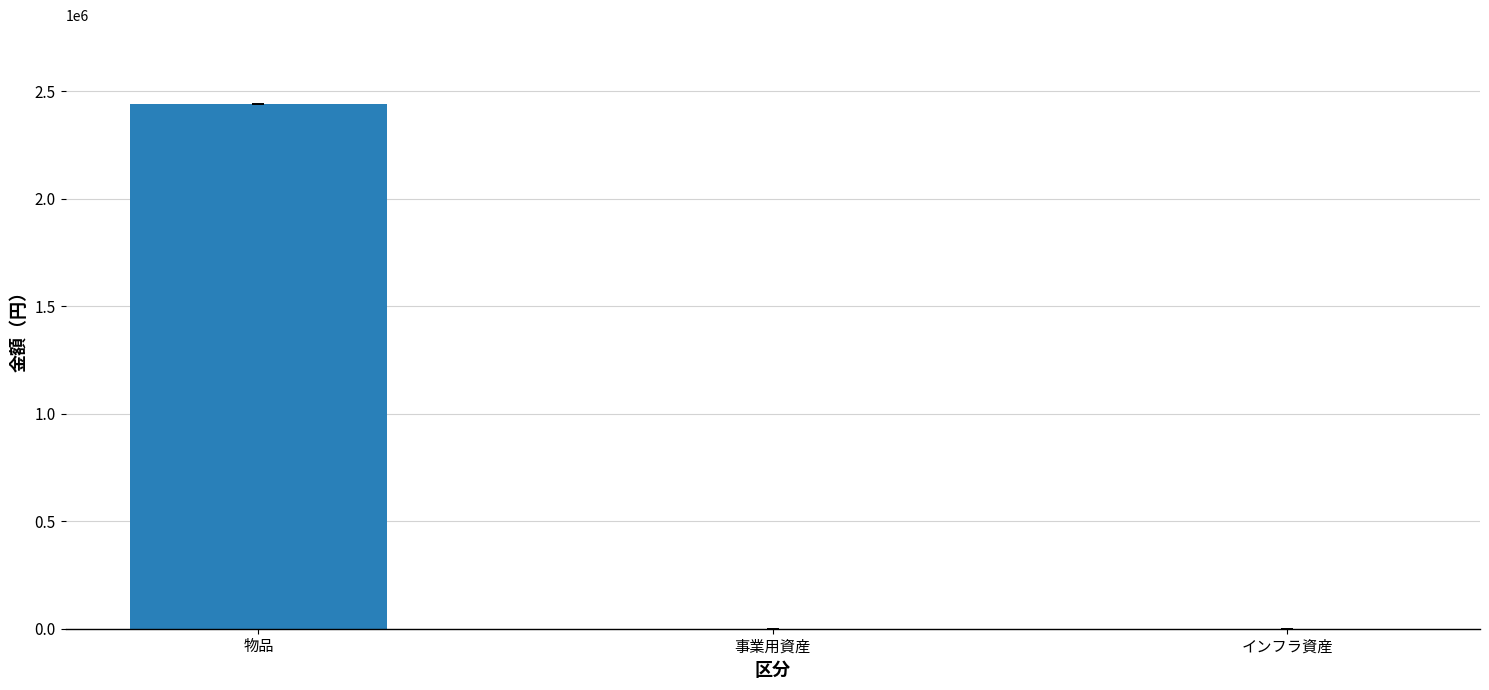

At which category does the chart reach its peak across all series?

物品